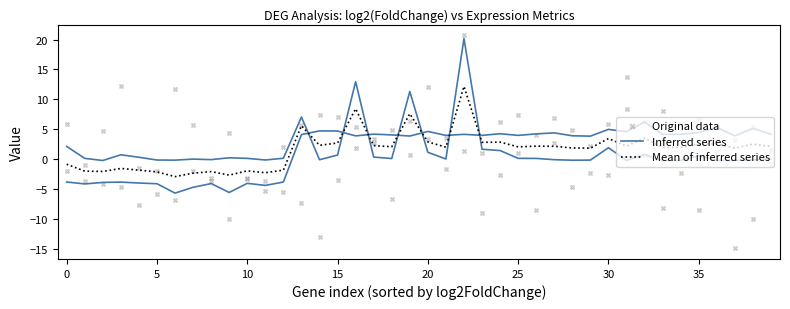

What are all the series names shown in the legend?

Inferred series, Mean of inferred series, Original data